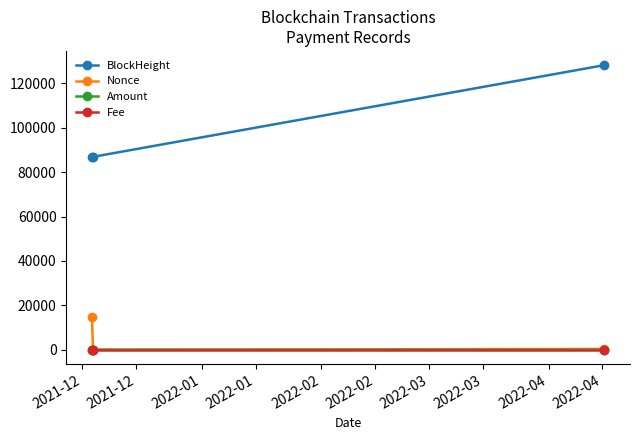

At how many categories does at least one series exceed 79575?

3